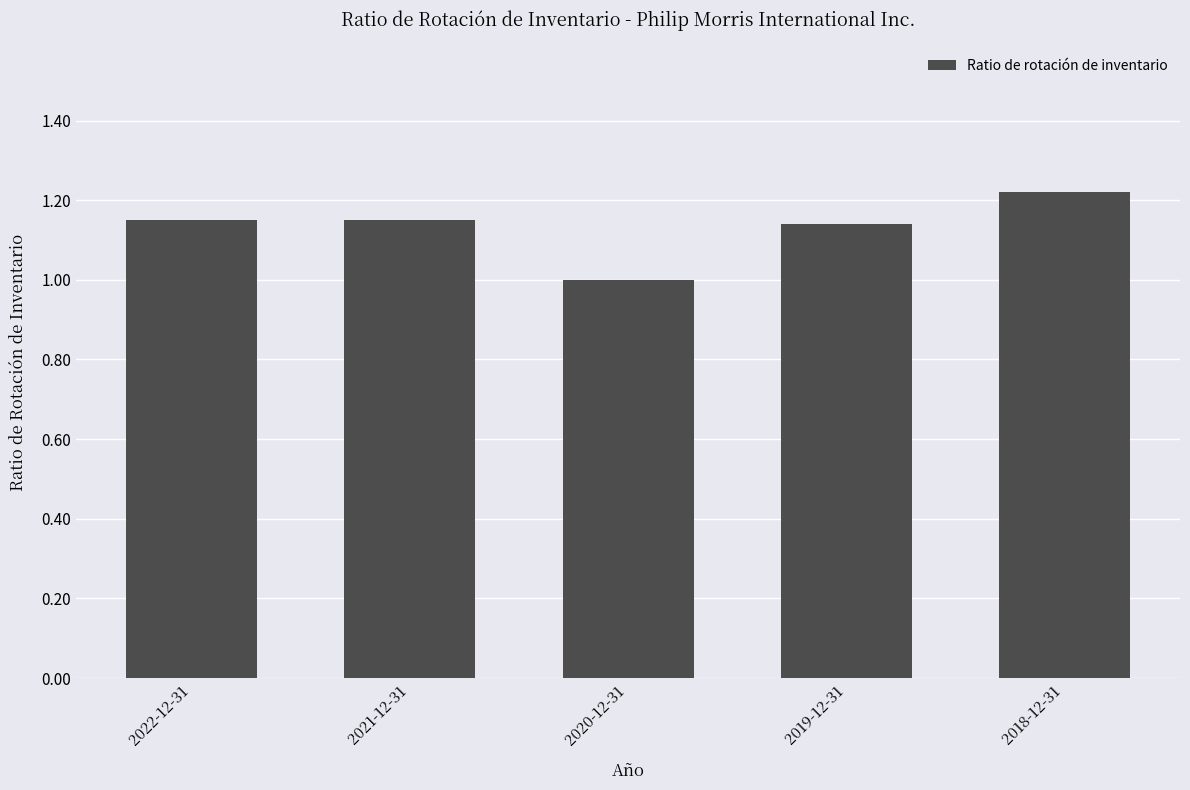

What is the sum of the values at 2022-12-31 and 2018-12-31?

2.4